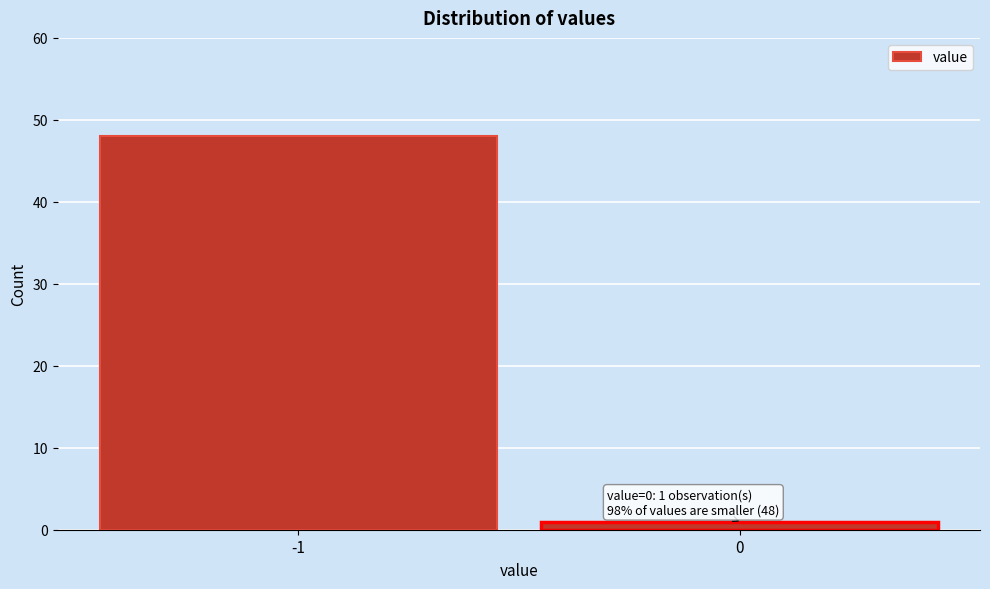

Reading left to right, extract all data points from this chart.

-1=48	0=1